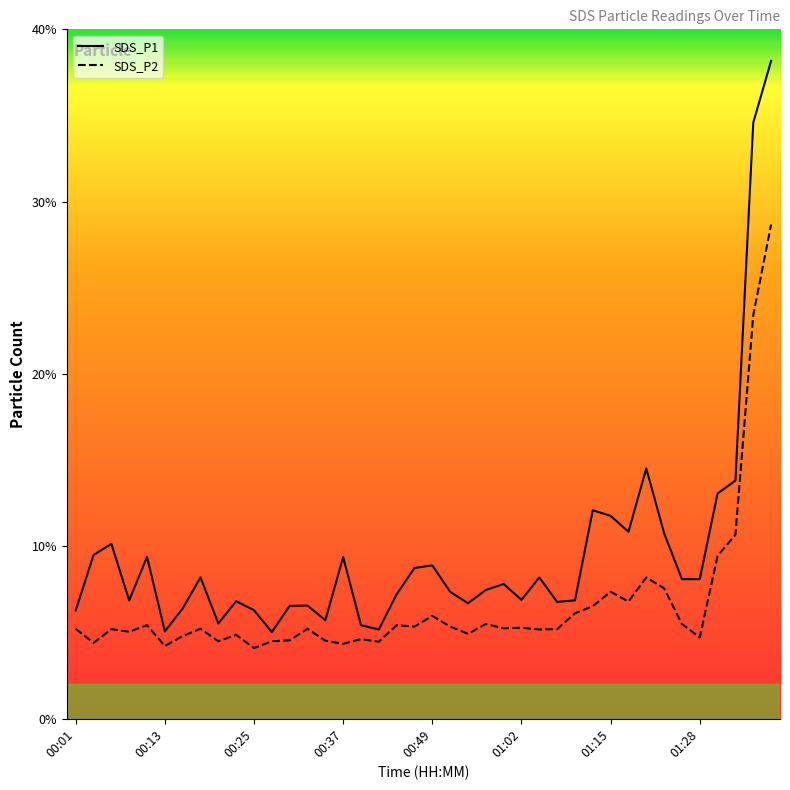

True or false: SDS_P1 has more than 2 interior local peaks.

True